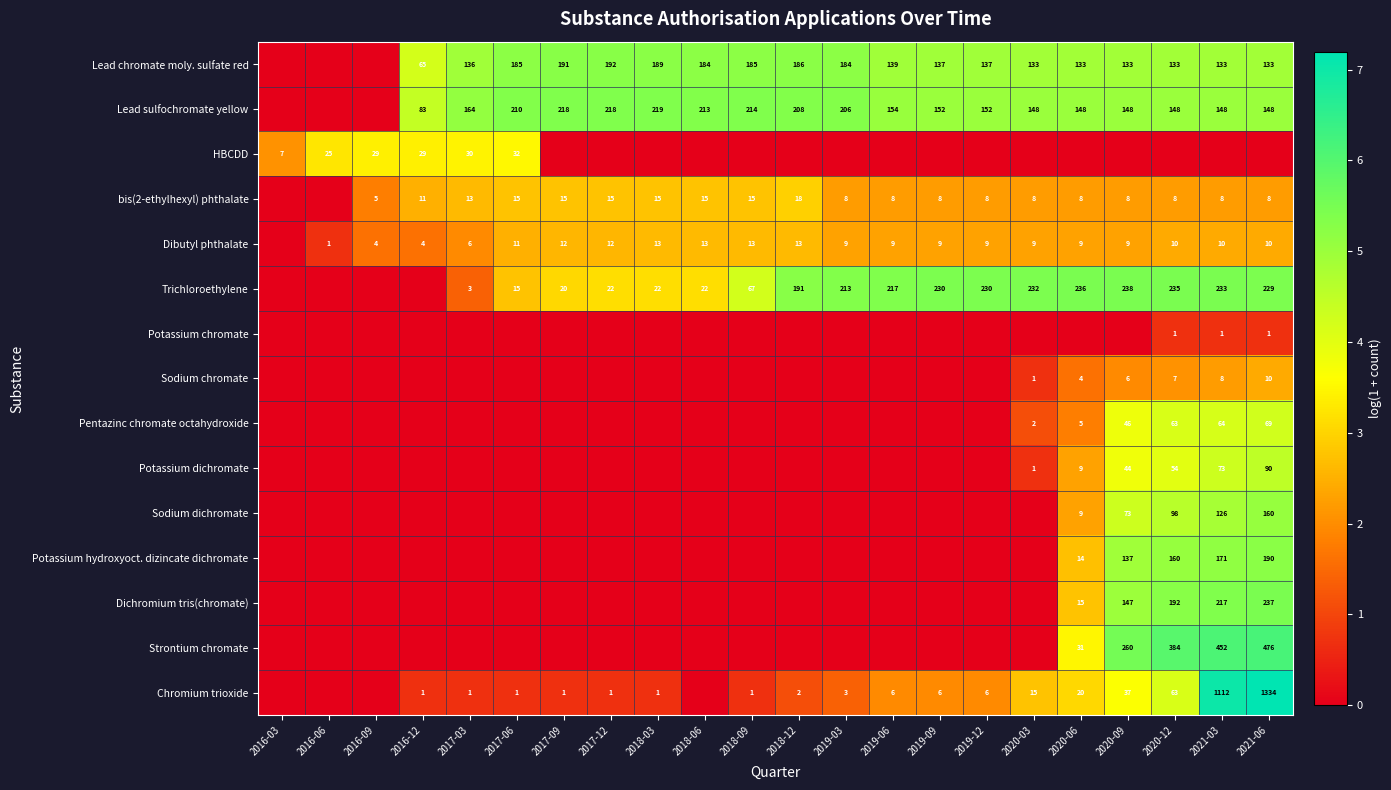

Is it true that Trichloroethylene equals 99 at 2021-03?

False